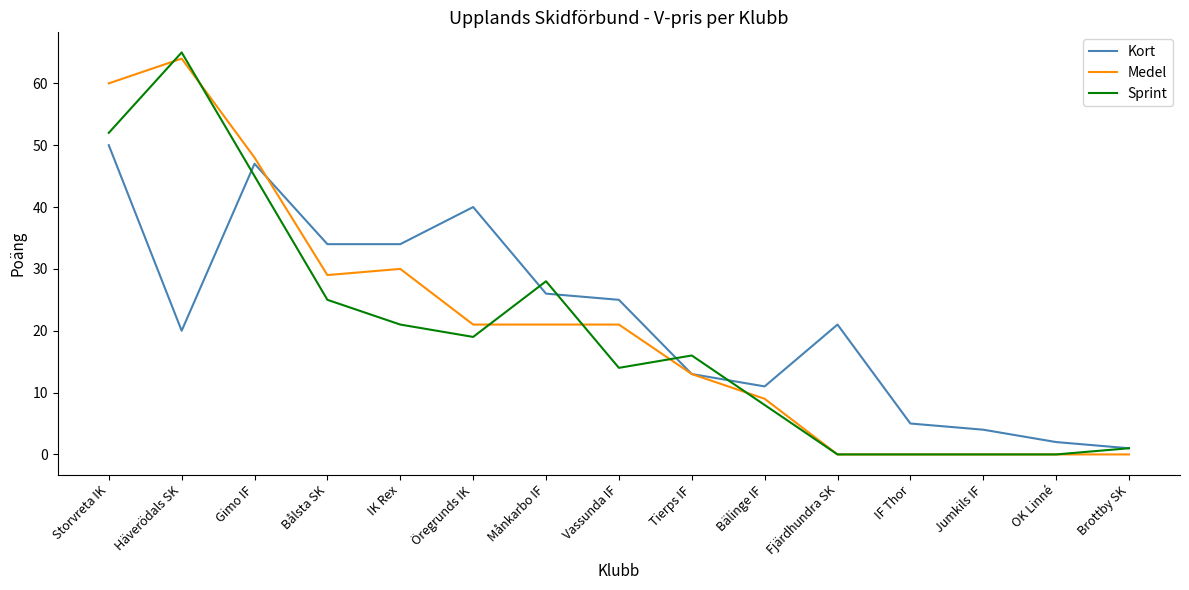

What position from the left is Gimo IF?

3